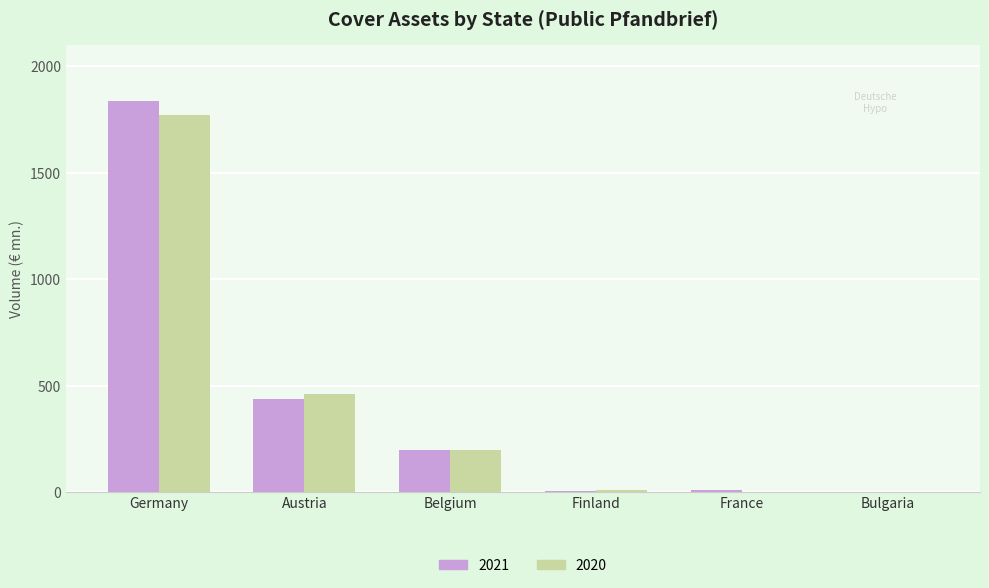

The 2021 series shows 200.0 at Belgium. True or false?

True